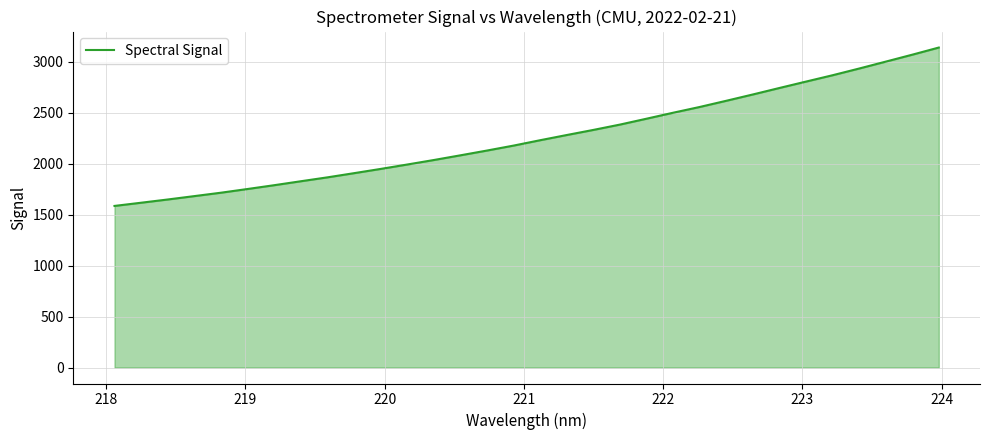

What is the greatest value displayed?

3141.2